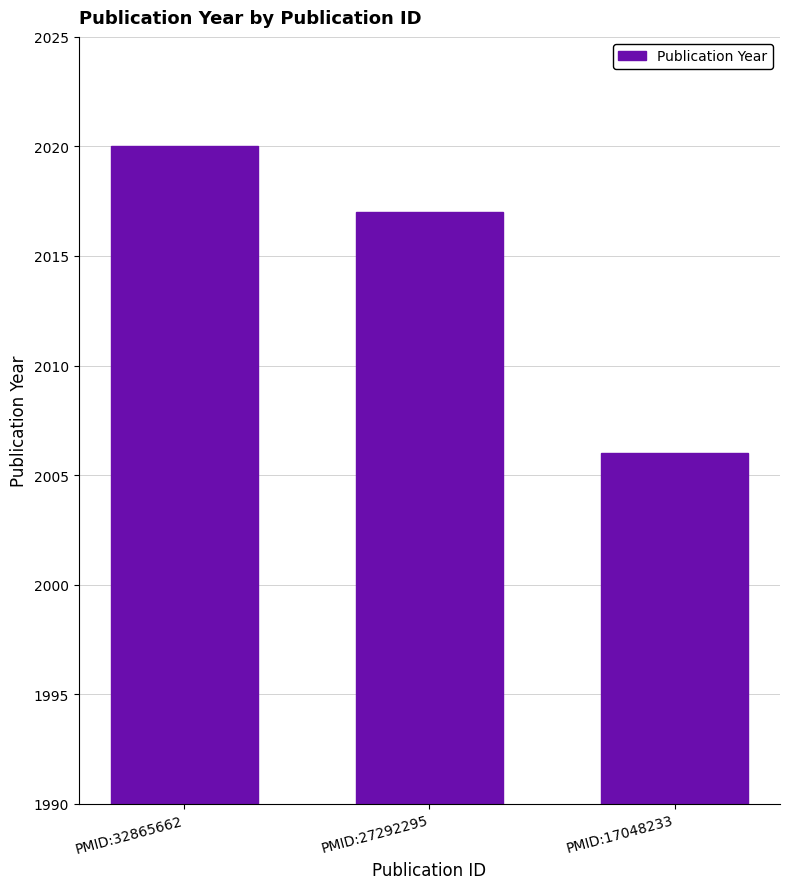

What is the value of the 2nd bar from the left?

2017